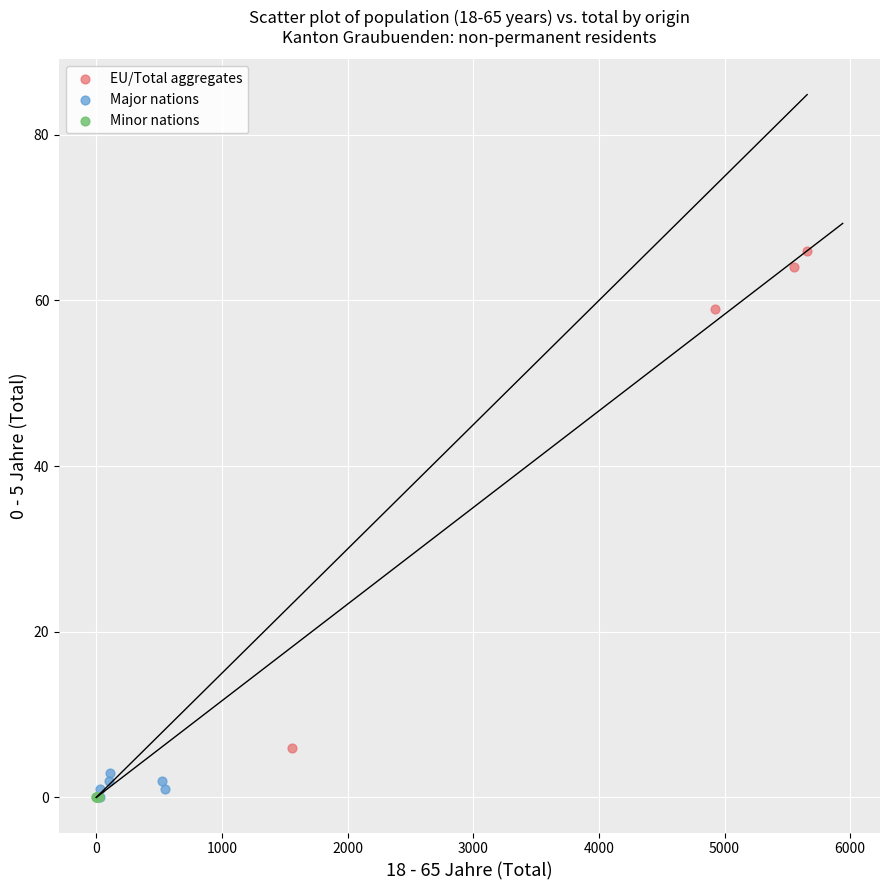

Which series contains the highest Y value?

EU/Total aggregates